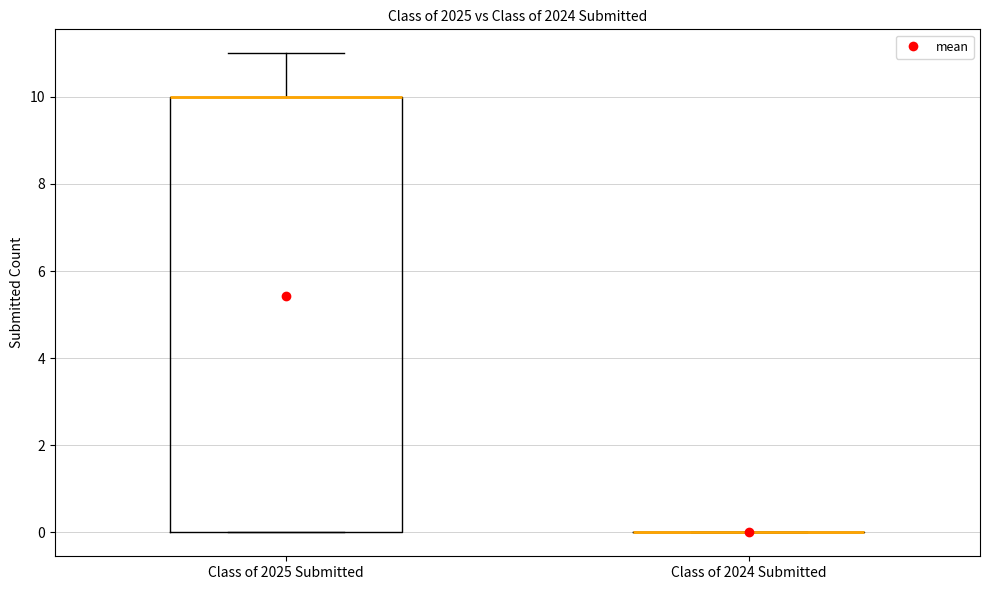

Reading left to right, transcribe this box plot: for each box, give where its median line is, the range the box spans, and where its two whiskers end, as read against the y-axis. The values are not printed on the chart, so give them approximately, as read against the axis.

Class of 2025 Submitted: median 10 (drawn on the box's upper edge), box 0 to 10, whiskers 0 to 11
Class of 2024 Submitted: box collapsed to a line at 0, whiskers 0 to 0